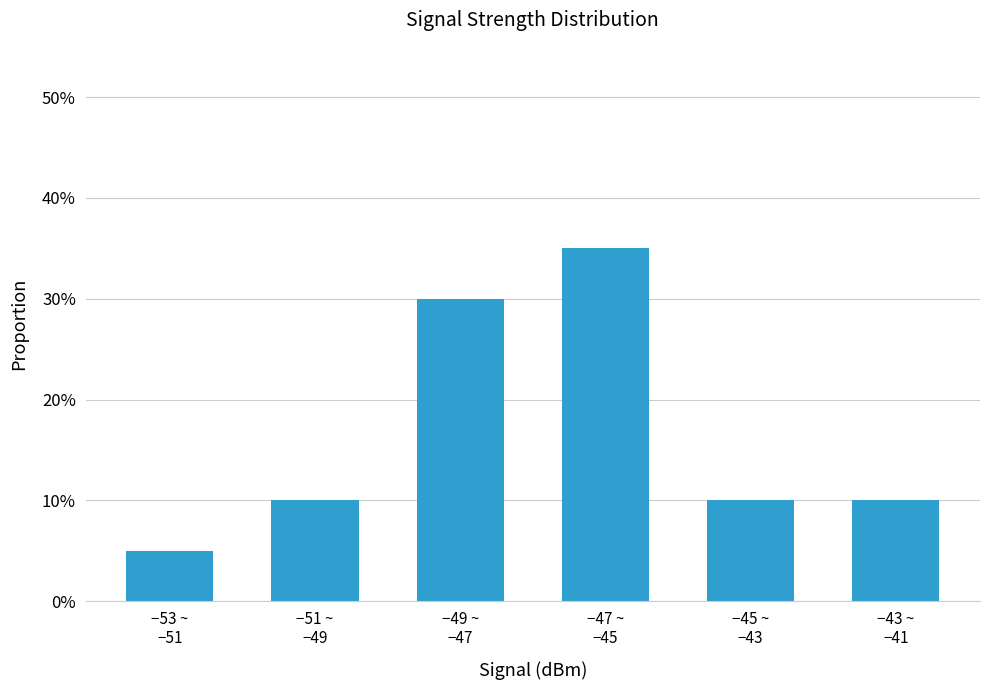

The chart shows a value of 0.1 at −45 ~
−43. True or false?

True